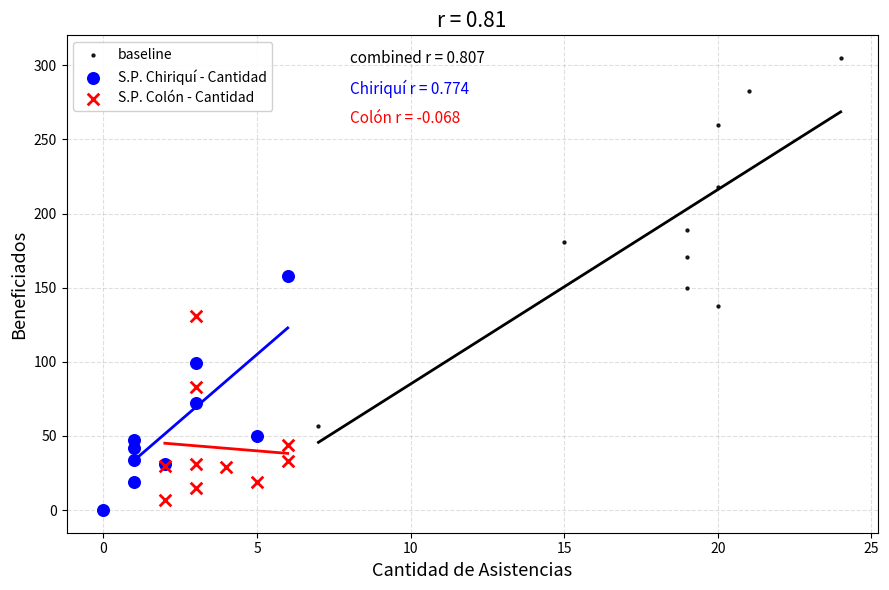

Which series reaches the maximum Y coordinate?

baseline